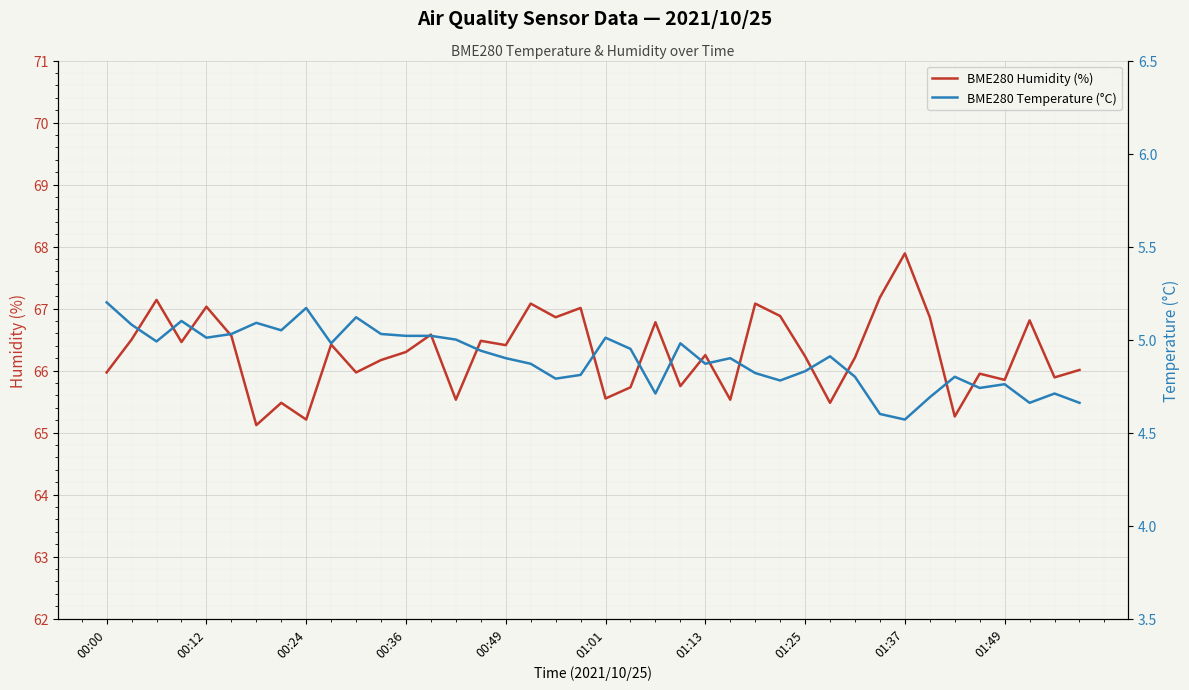

What is the lowest value of the BME280 Humidity (%) series?

65.1